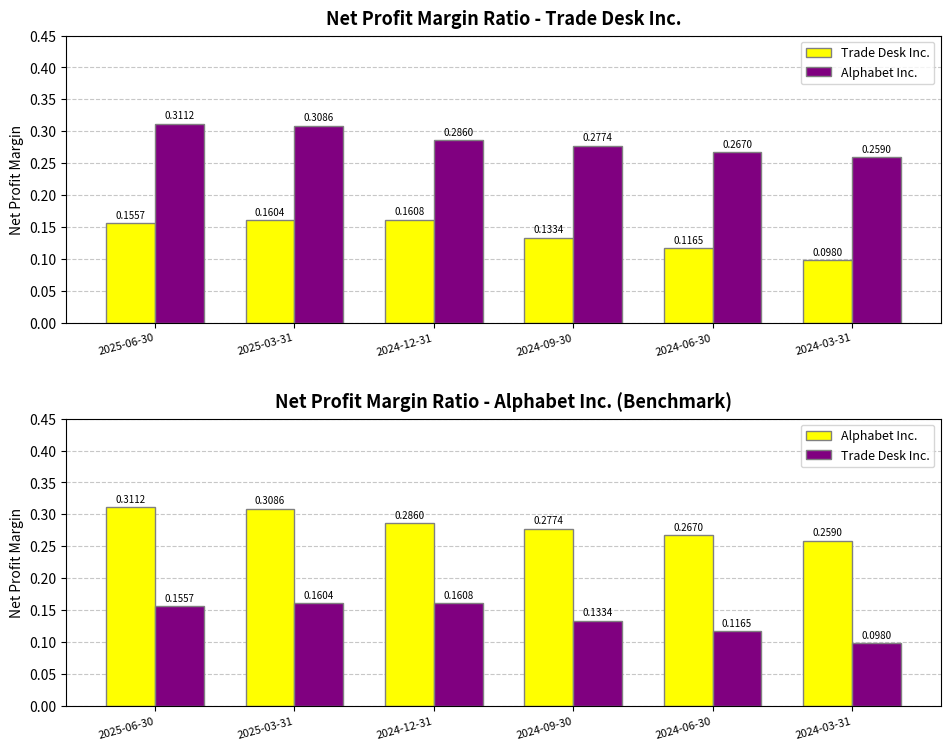

At which category is the sum across all series the highest?

2025-03-31